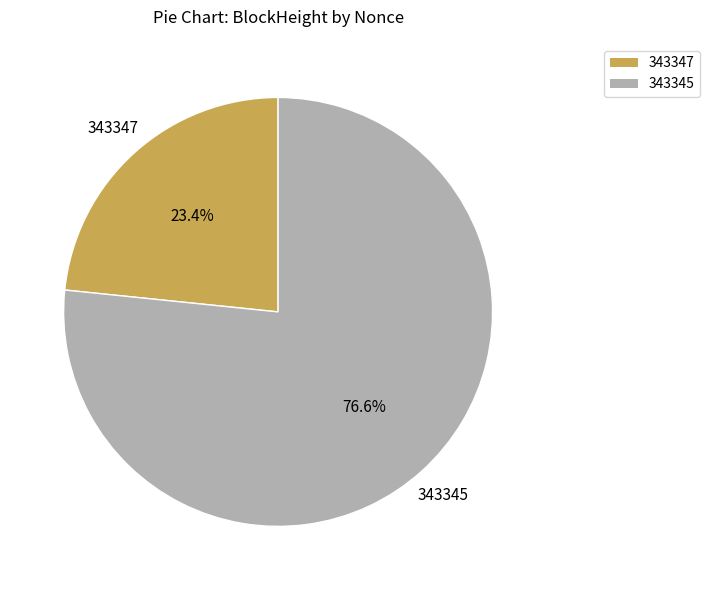

Which slice is the largest?

343345